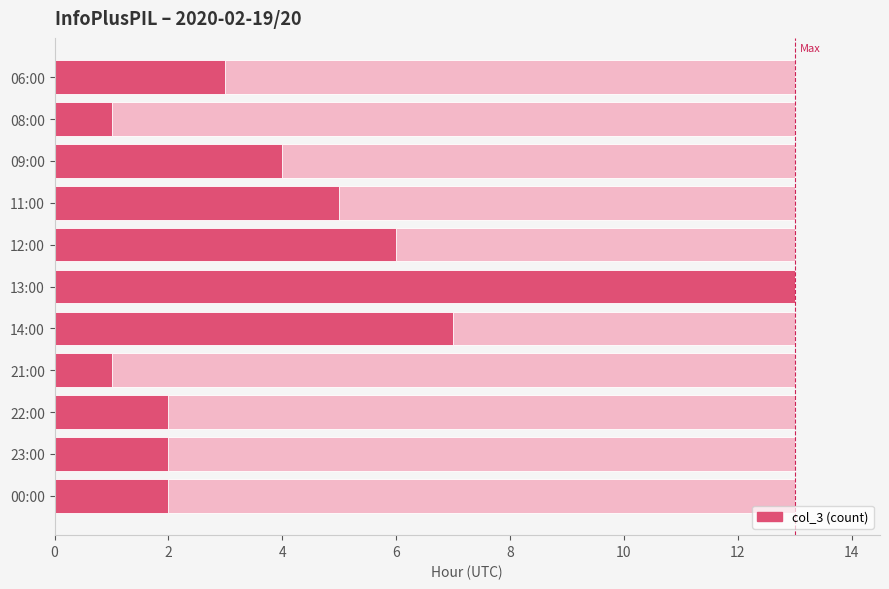

How many bars are there in total?

11